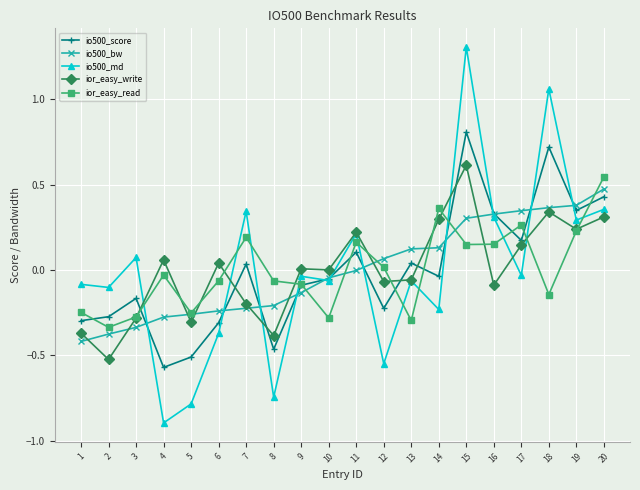

After their last crossing, which series has the higher values: io500_bw or ior_easy_write?

io500_bw